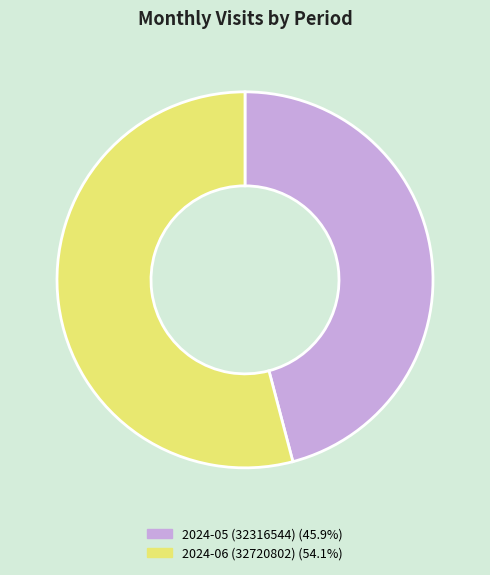

Approximately how many times larger is the value at 2024-06 (32720802) compared to 2024-05 (32316544)?

1.2